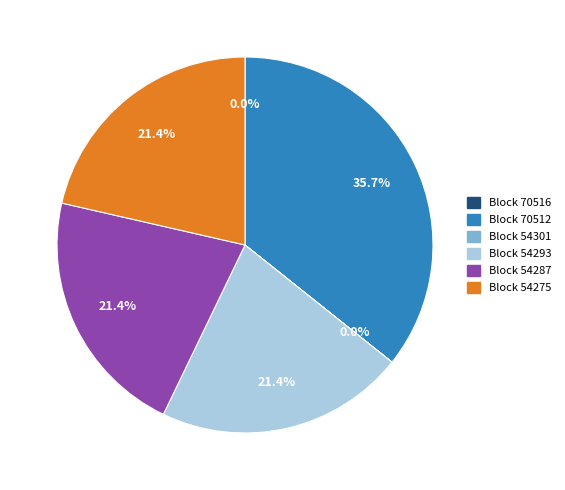

Is there a majority slice in this chart?

No